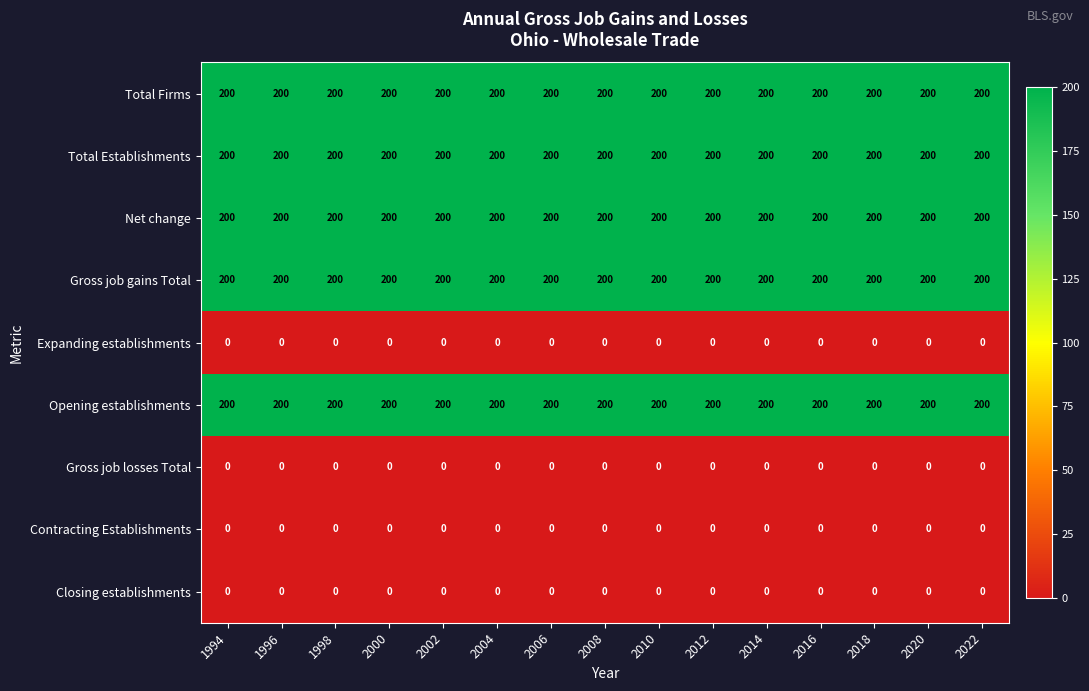

Is it true that Total Establishments equals 200 at 2020?

True